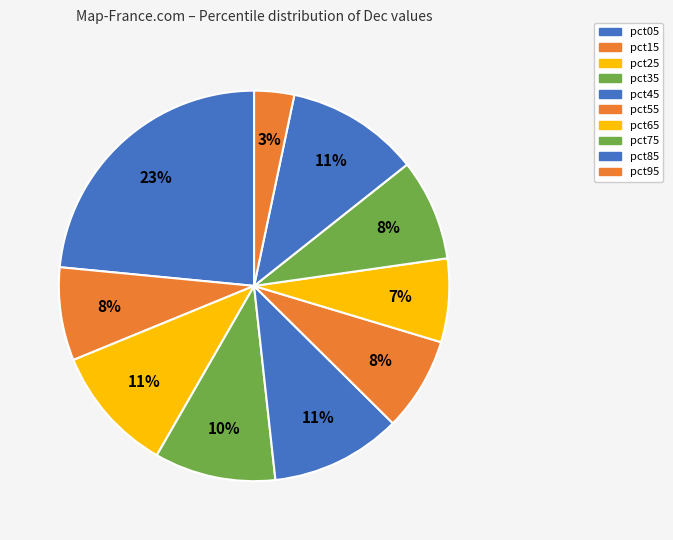

To the nearest percent, what percentage of the pie is pct65?

7%